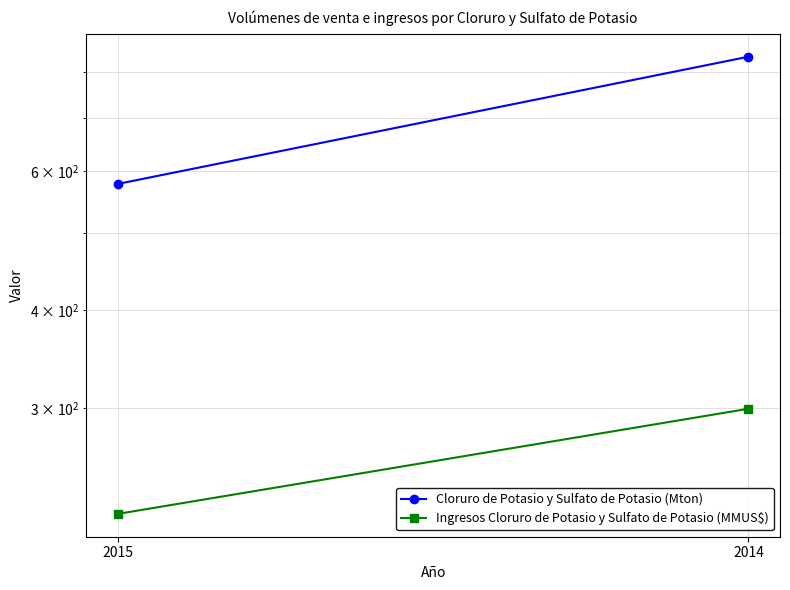

Where is Ingresos Cloruro de Potasio y Sulfato de Potasio (MMUS$) nearest to the value 260?

2015